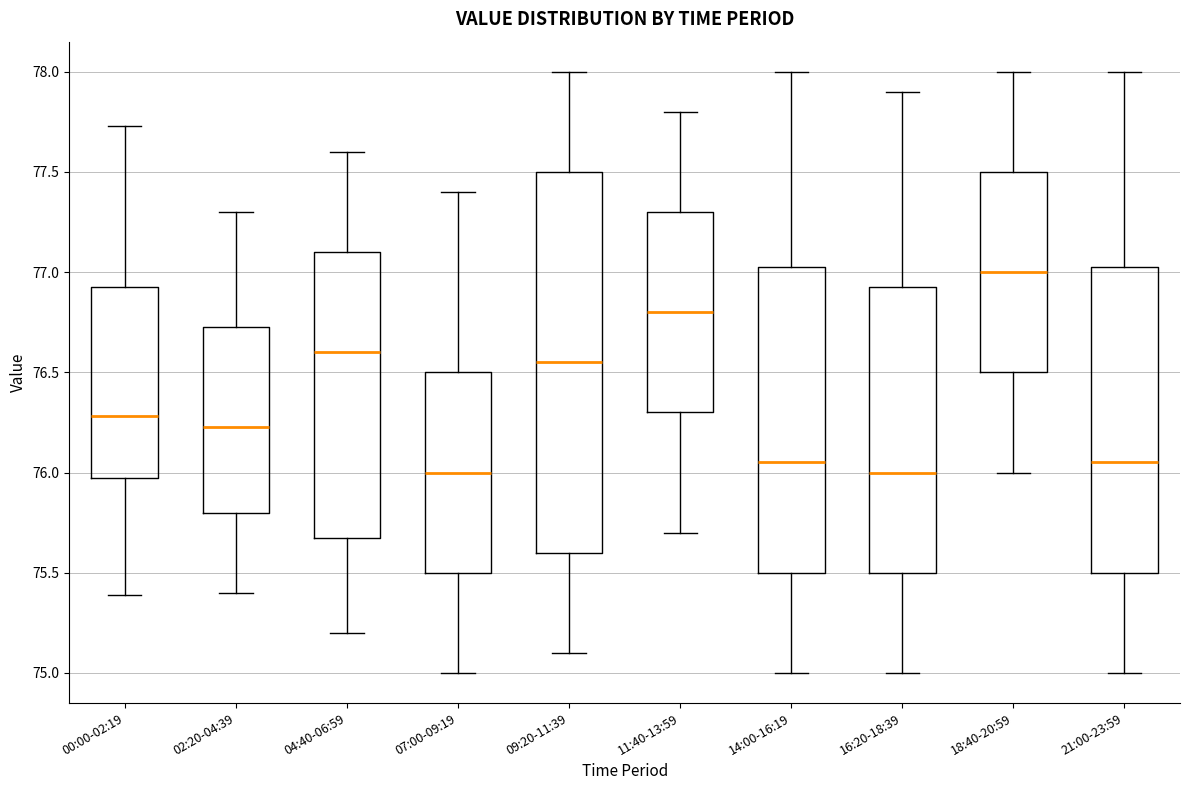

Where does the upper whisker of the box for 07:00-09:19 end on the y-axis? The values are not printed on the chart, so give them approximately, as read against the axis.

77.40